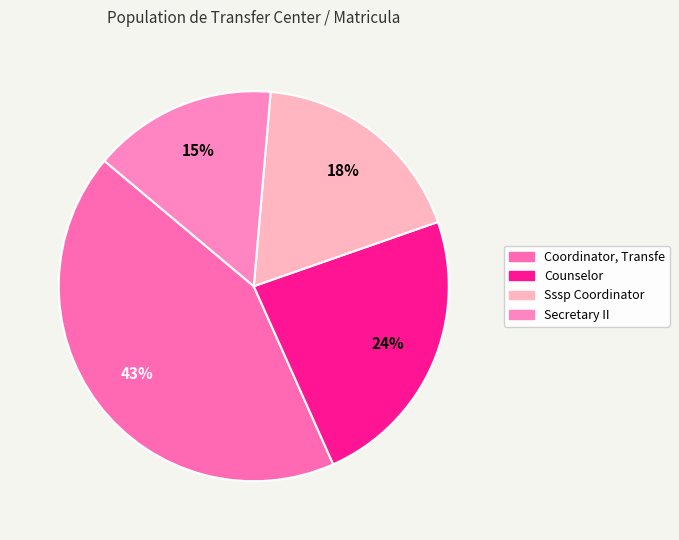

To the nearest percent, what percentage of the pie is Counselor?

24%